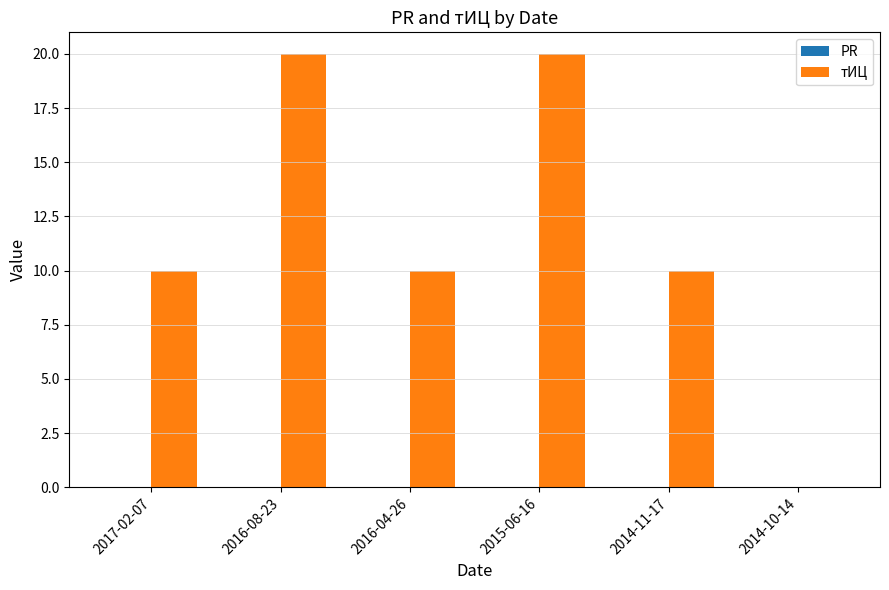

What is the greatest value displayed?

20